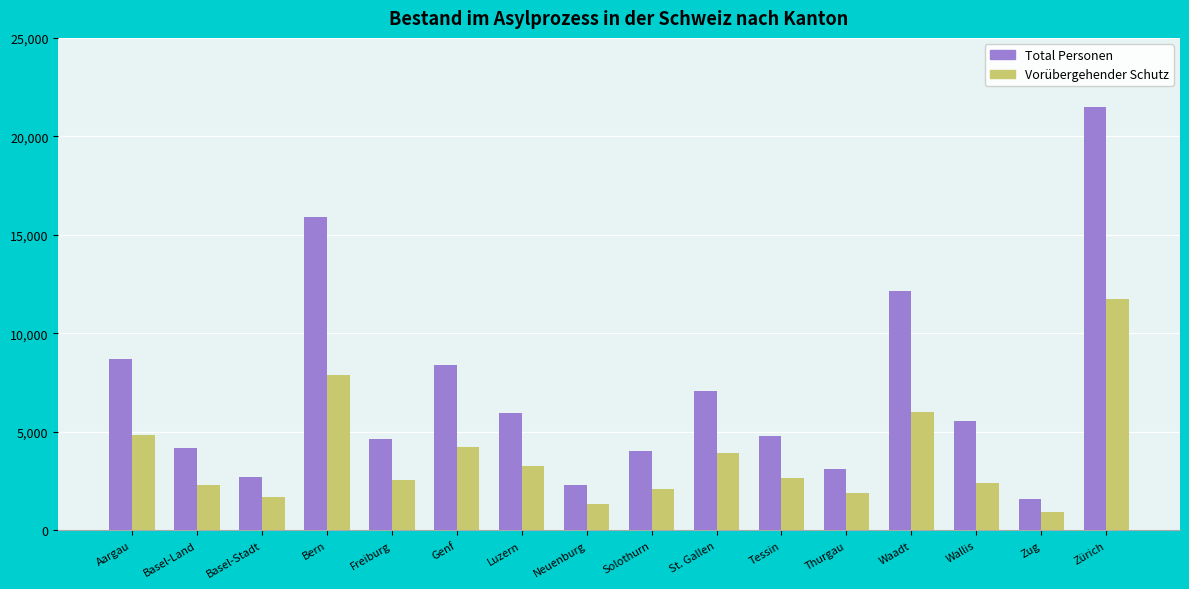

At which label is Vorübergehender Schutz closest to 6327?

Waadt